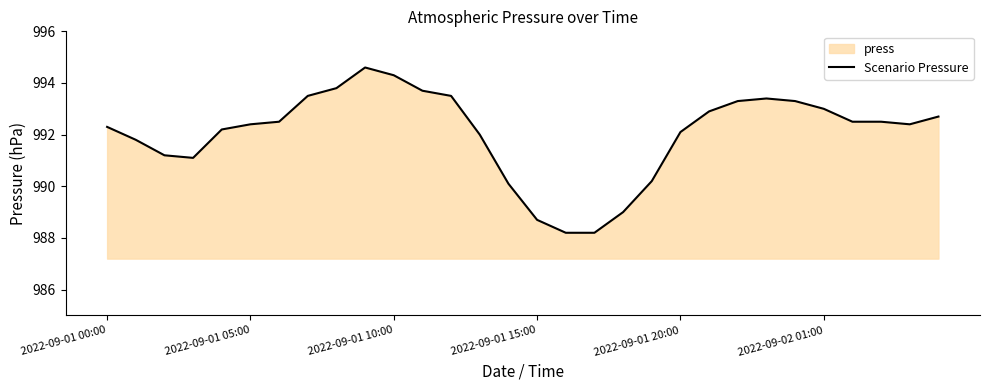

What is the smallest value displayed?

988.2